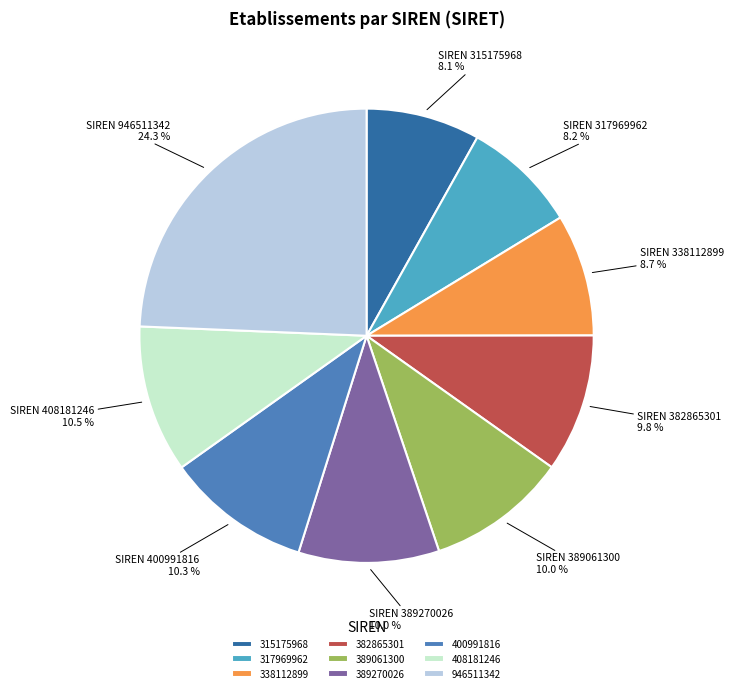

How many segments does this pie chart have?

9